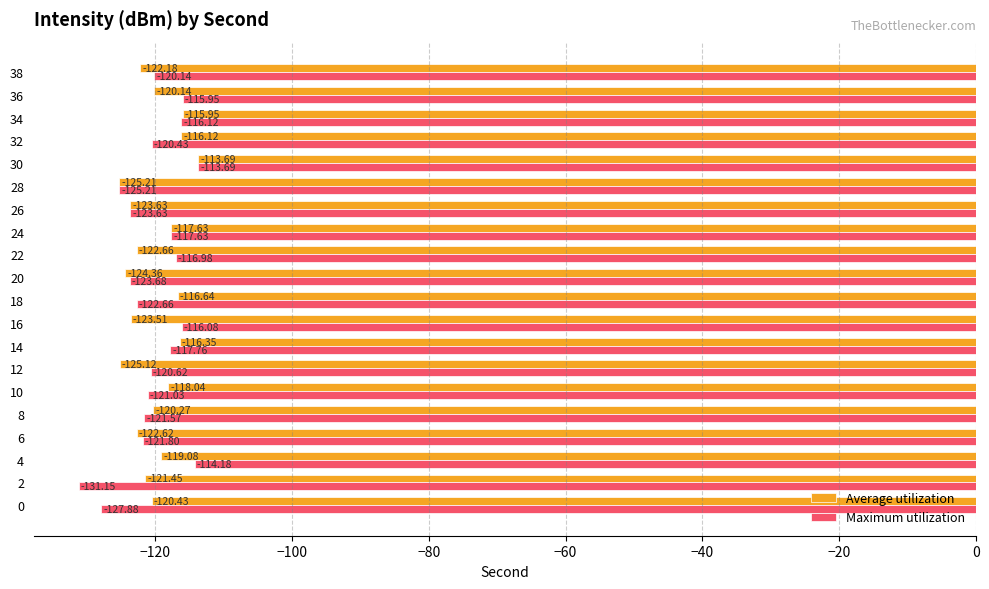

What is the sum of the Average utilization values at 34 and 38?

-238.1